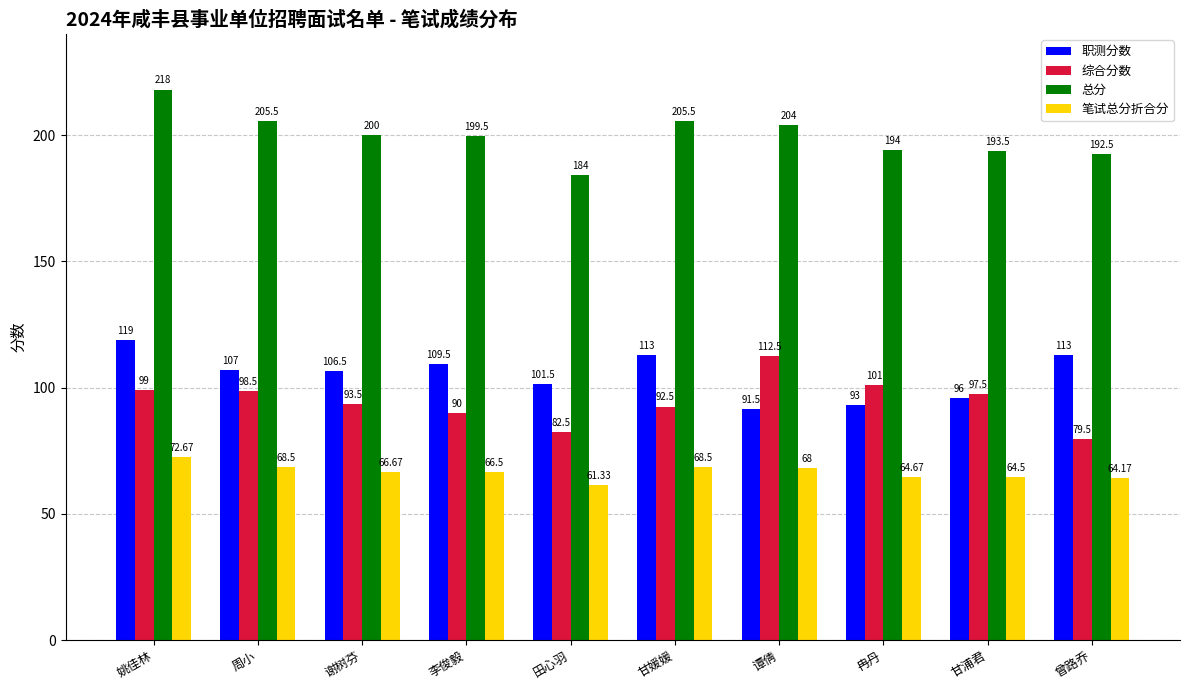

What is the difference between the highest and lowest values at 甘媛媛?

137.0